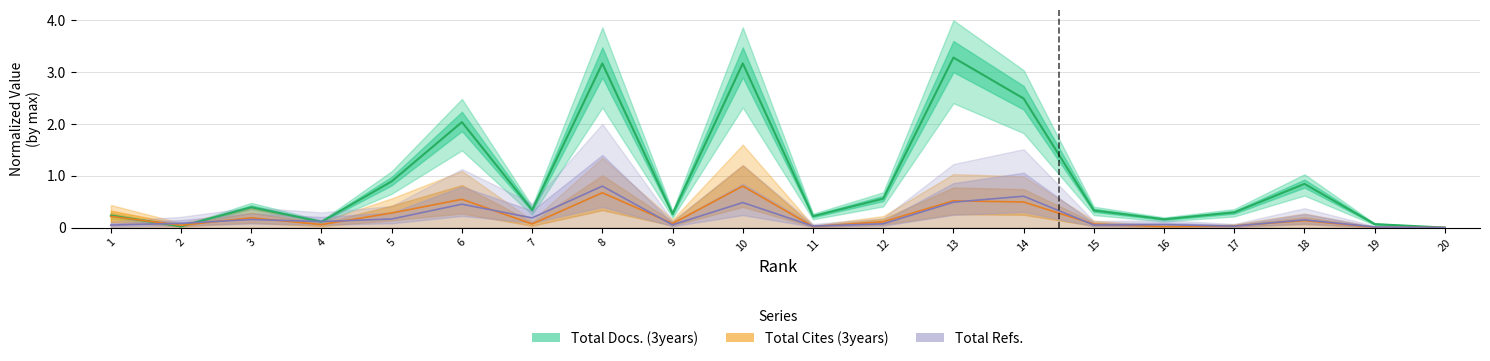

What is the total value across all series at 2?

0.2